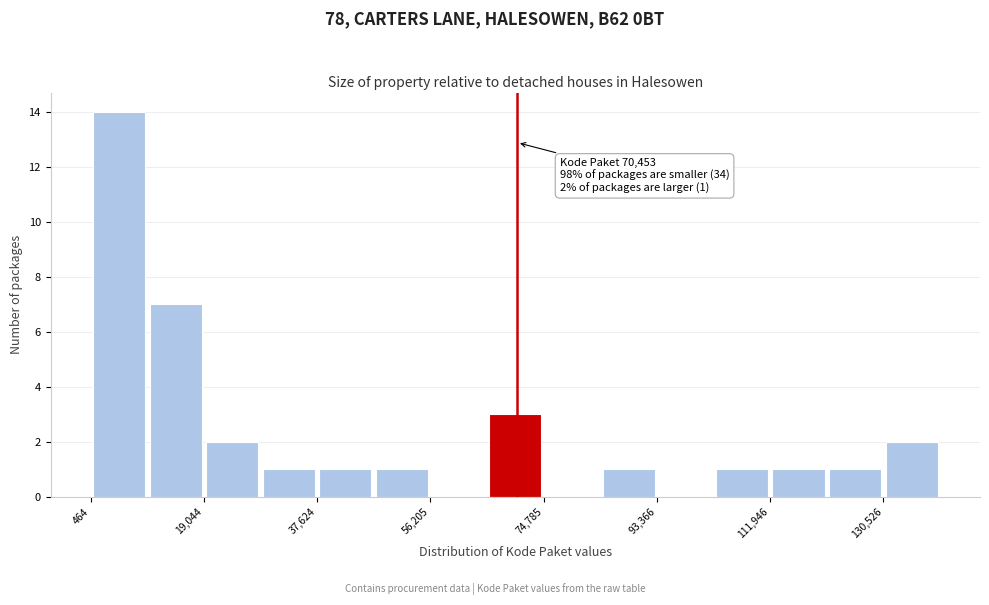

Which range on the x-axis has the tallest bar?

0 to 10000